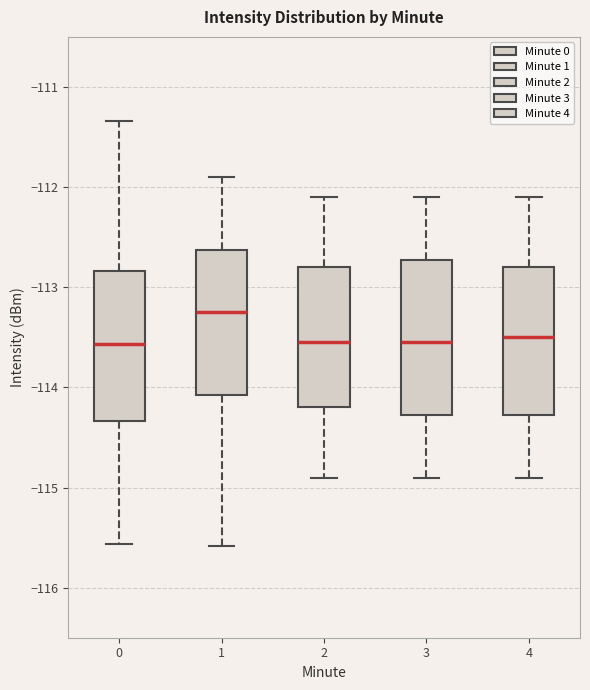

Reading left to right, read every box against the y-axis: the position of its median line, the range the box covers, and the ends of its whiskers. The values are not printed on the chart, so give them approximately, as read against the axis.

0: median -113.6, box -114.3 to -112.8, whiskers -115.6 to -111.3
1: median -113.2, box -114.1 to -112.6, whiskers -115.6 to -111.9
2: median -113.5, box -114.2 to -112.8, whiskers -114.9 to -112.1
3: median -113.5, box -114.3 to -112.7, whiskers -114.9 to -112.1
4: median -113.5, box -114.3 to -112.8, whiskers -114.9 to -112.1